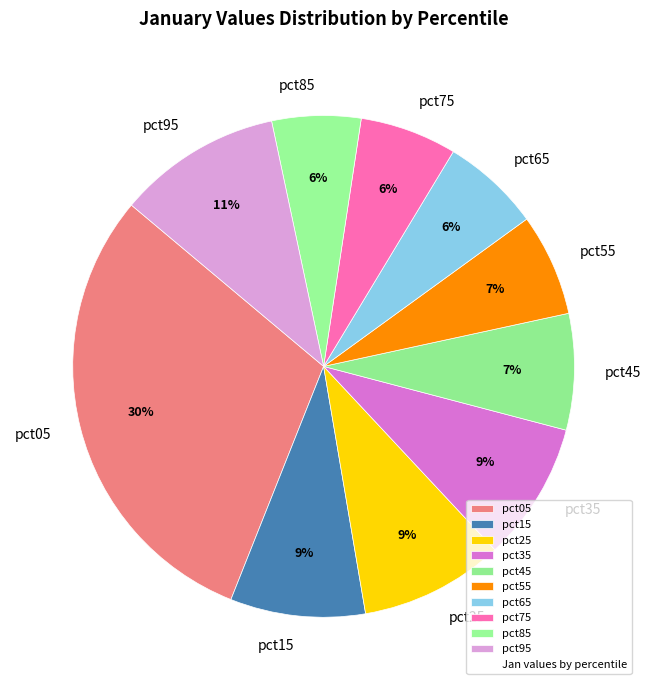

Is there any slice that represents more than half of the pie?

No